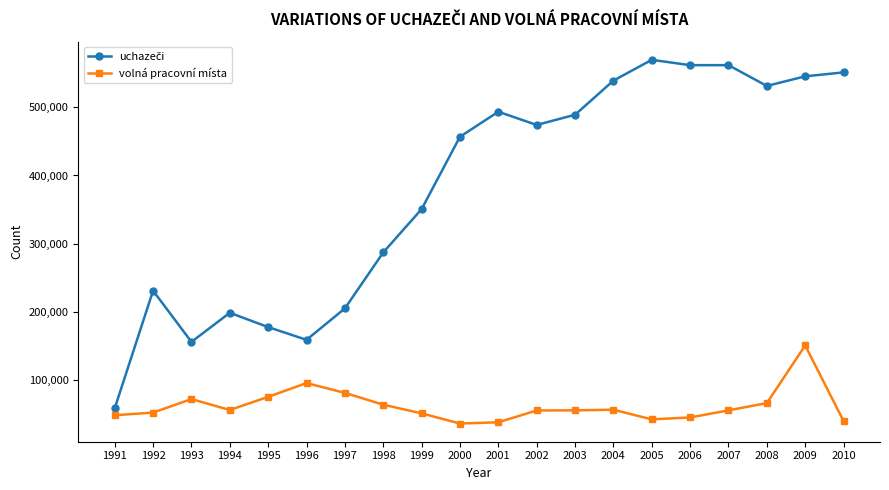

Where is the first local maximum for volná pracovní místa?

1993